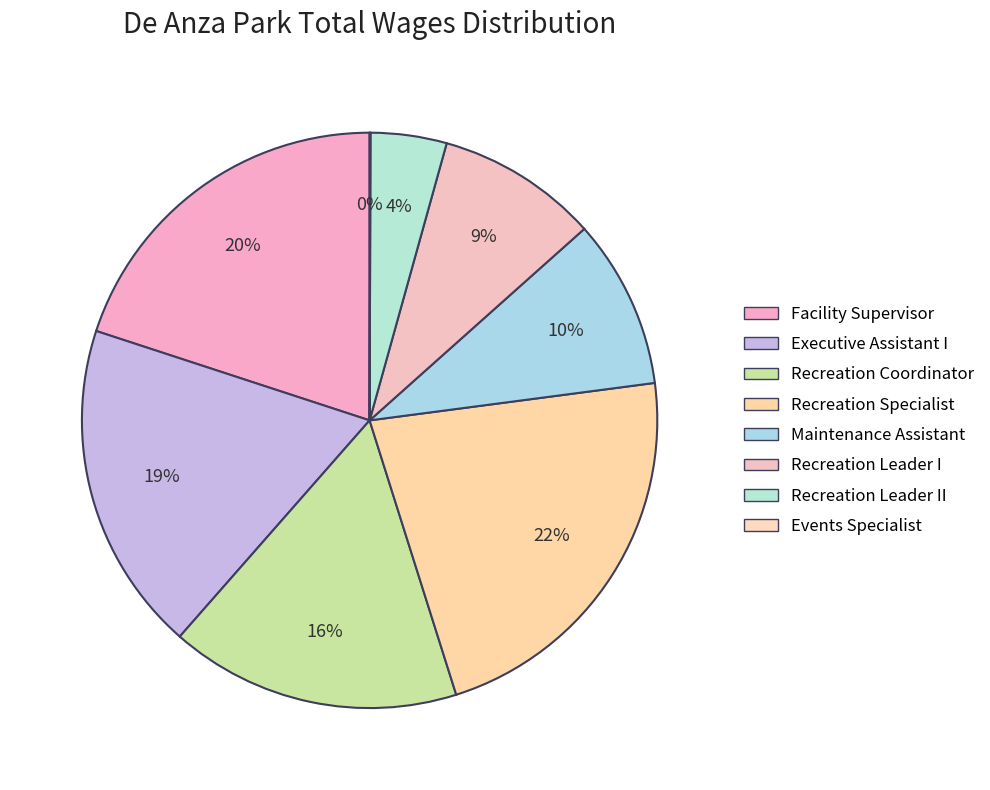

What is the change in value from Executive Assistant I to Recreation Leader II?

-62242